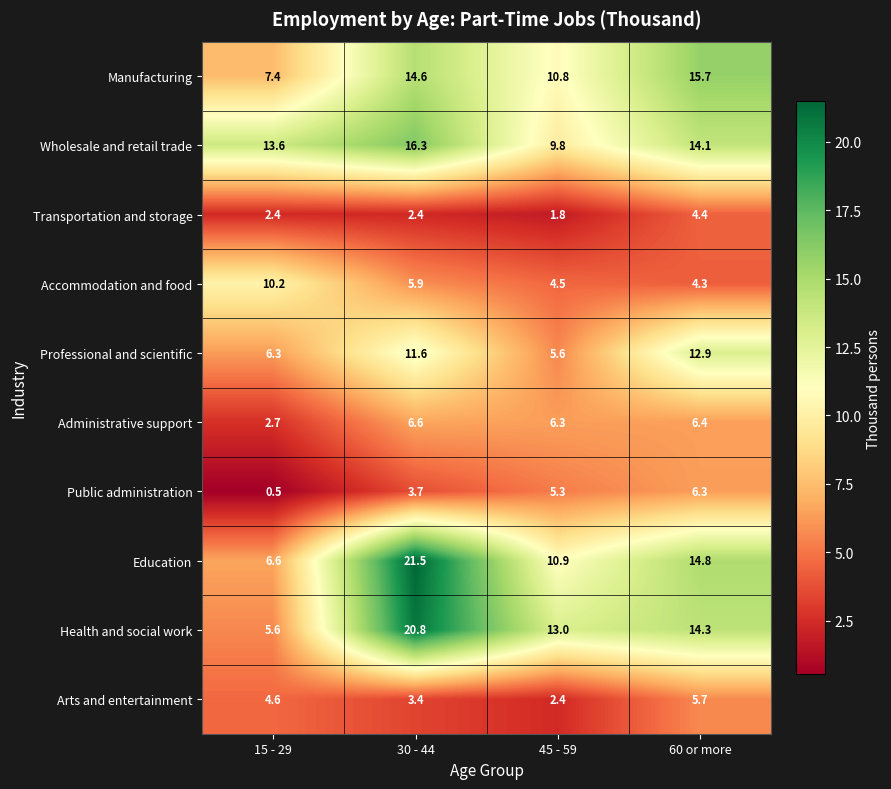

Rank the series by their maximum value, from highest to lowest.

Education, Health and social work, Wholesale and retail trade, Manufacturing, Professional and scientific, Accommodation and food, Administrative support, Public administration, Arts and entertainment, Transportation and storage